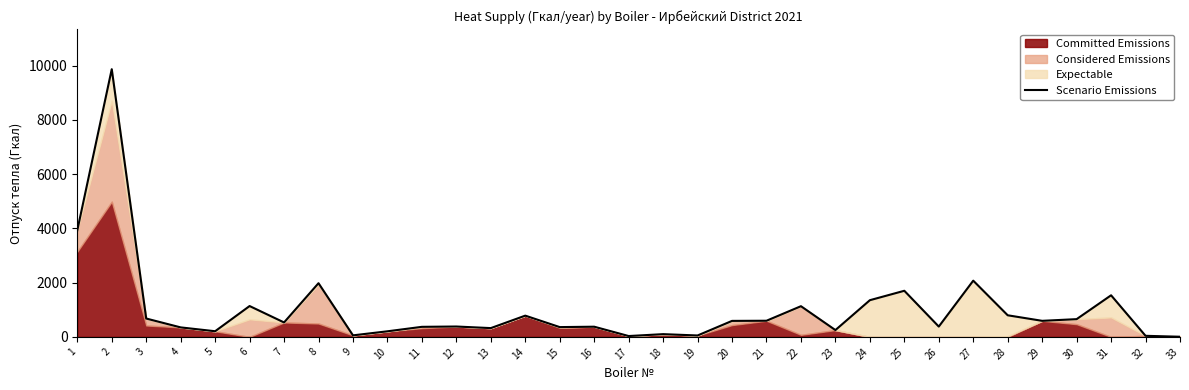

How many interior local valleys (lower than both neighbors) does the data have?

10